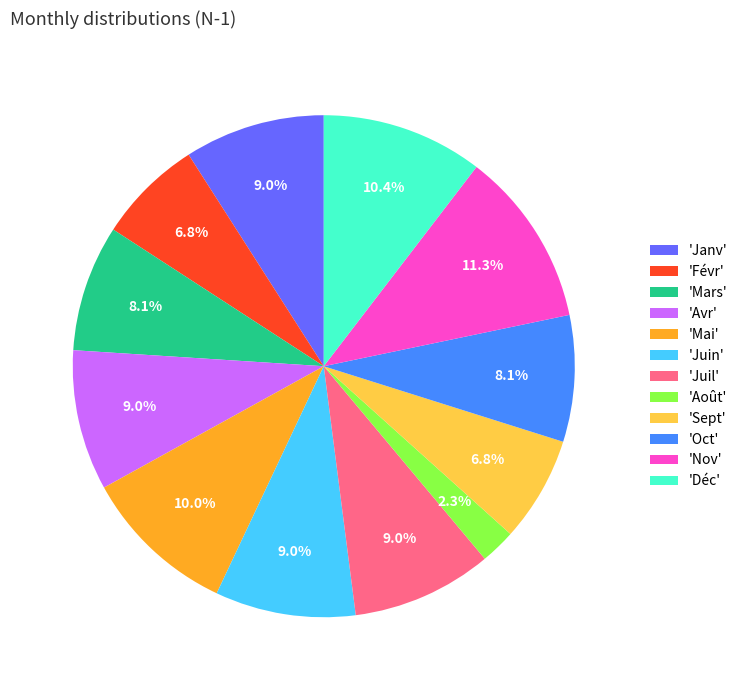

What percentage is NOT represented by 'Déc'?

89.6%